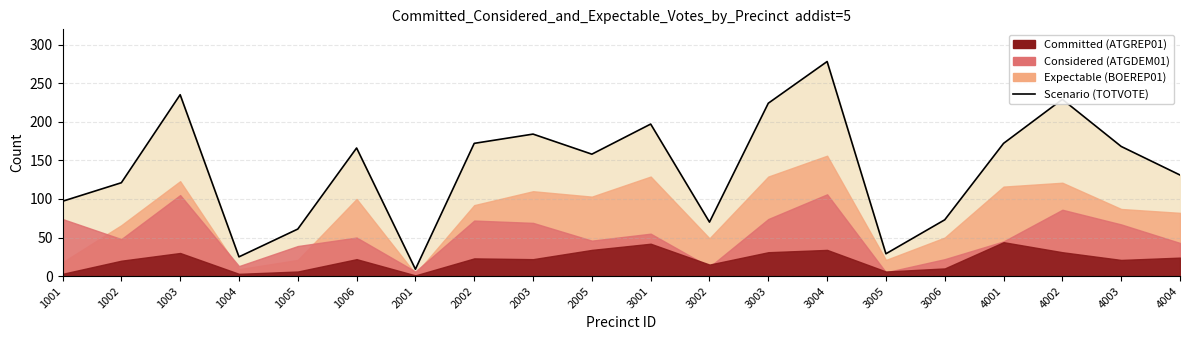

Which has a higher value, 2003 or 2001?

2003